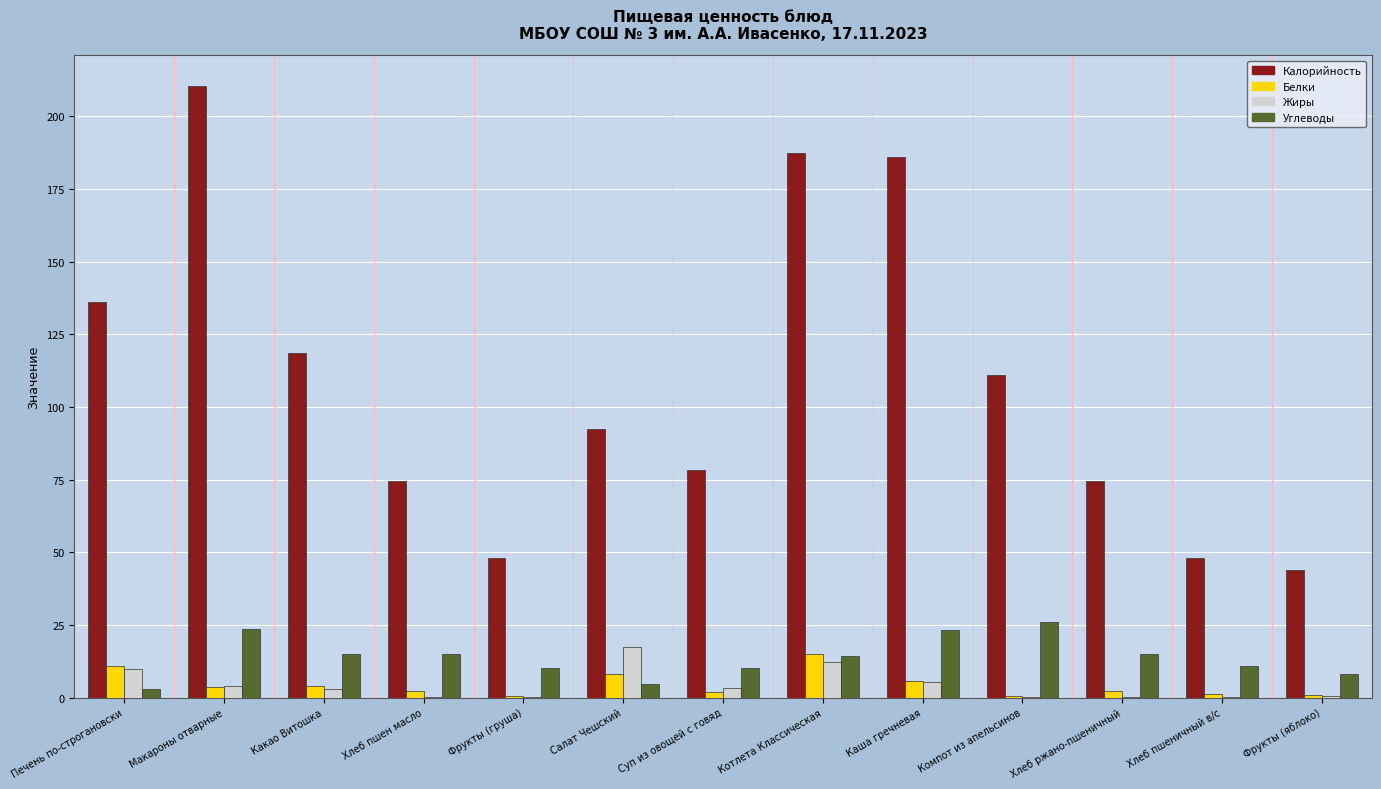

What is the total value across all series at Салат Чешский?

122.6